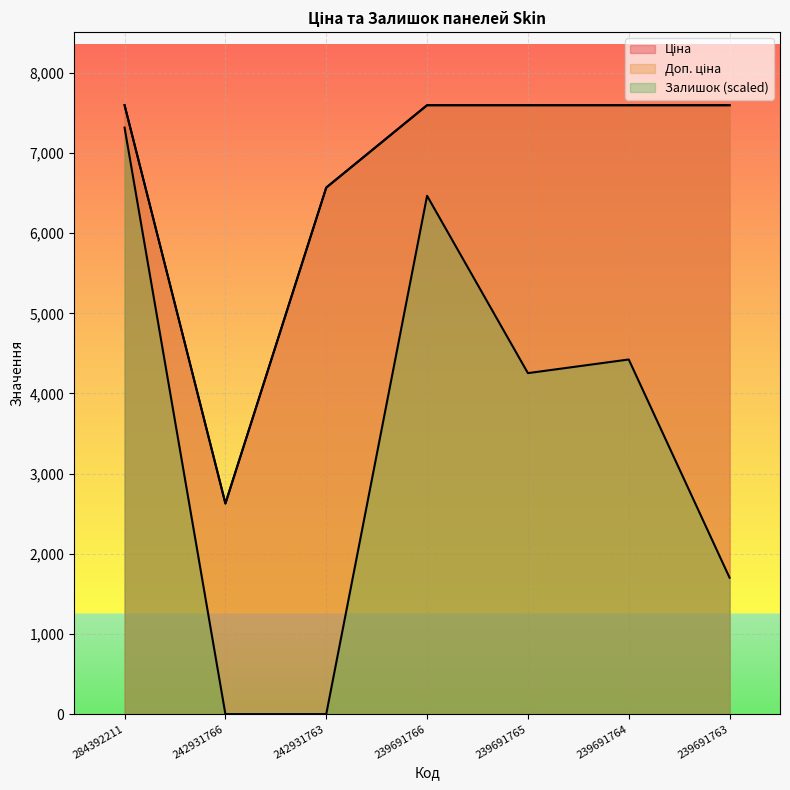

How many lines are shown in the chart?

3